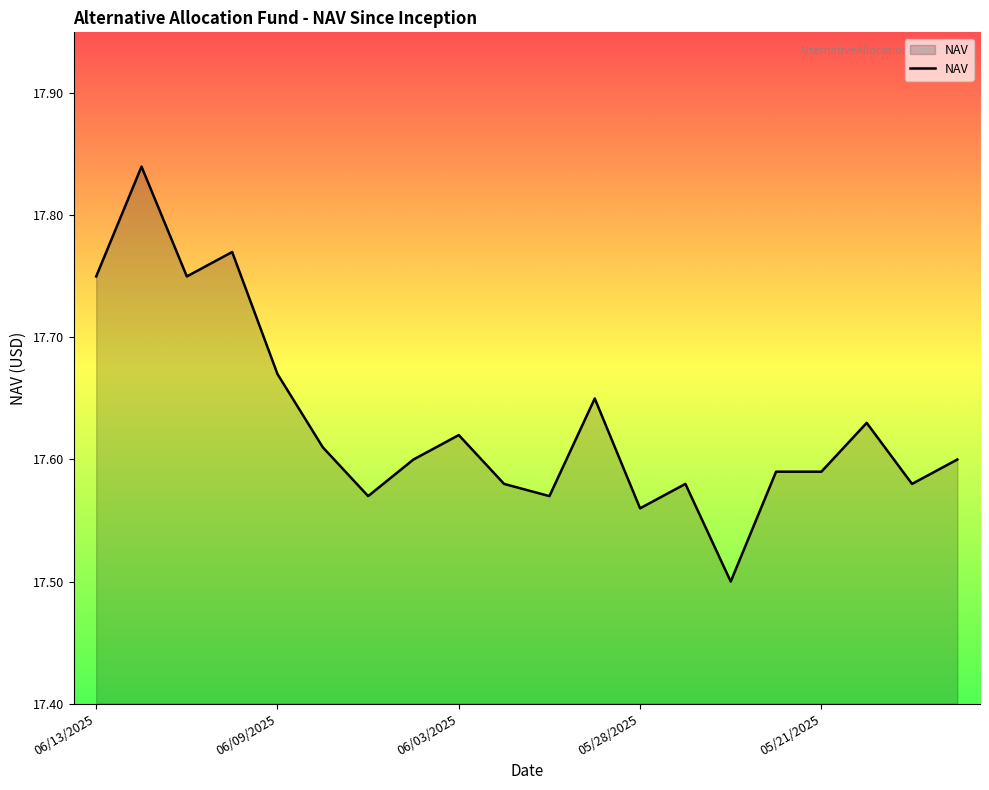

How many lines are shown in the chart?

1